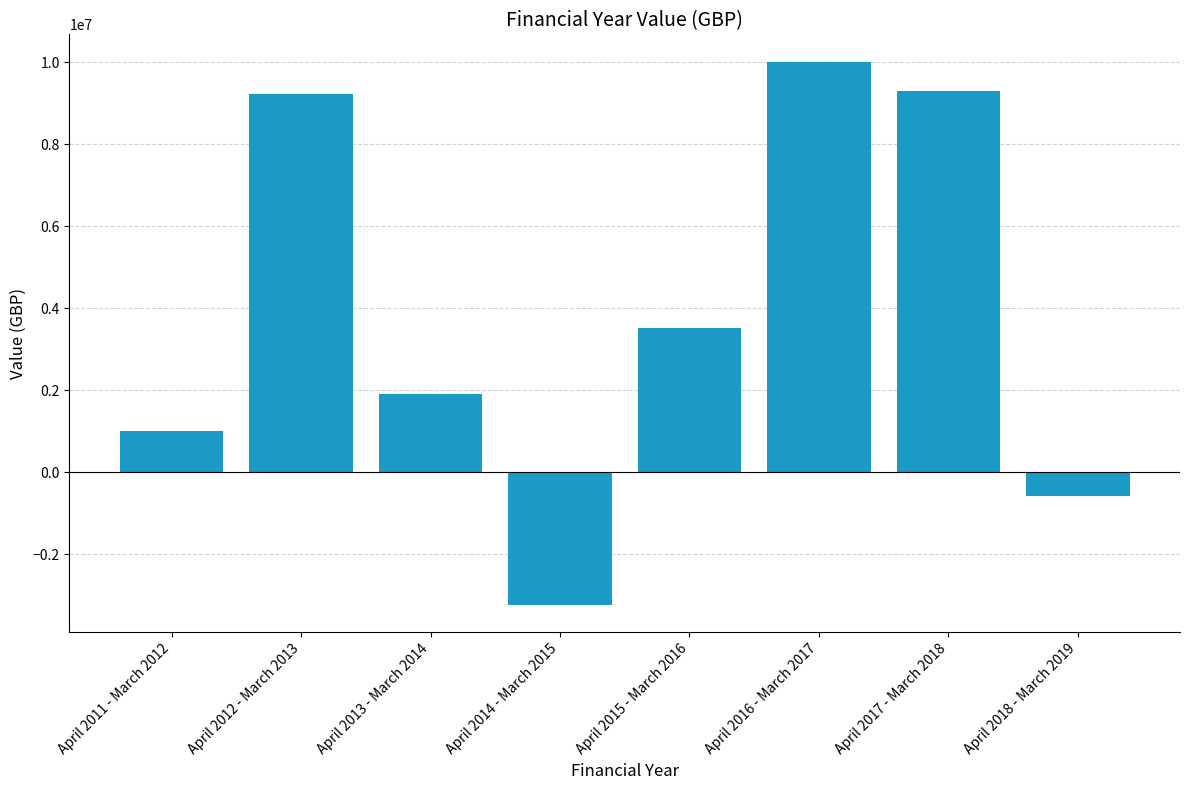

At which label does the data first exceed 3509637?

April 2012 - March 2013